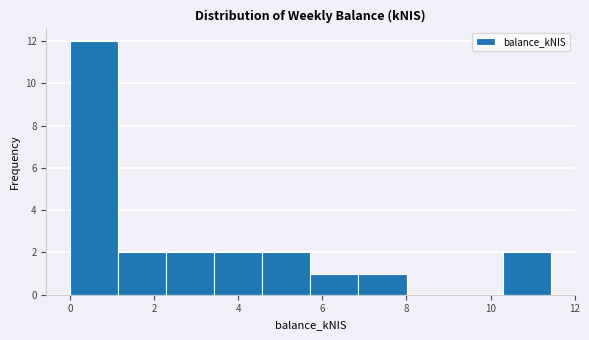

Over which range of the x-axis is the bar tallest?

0.0 to 1.2